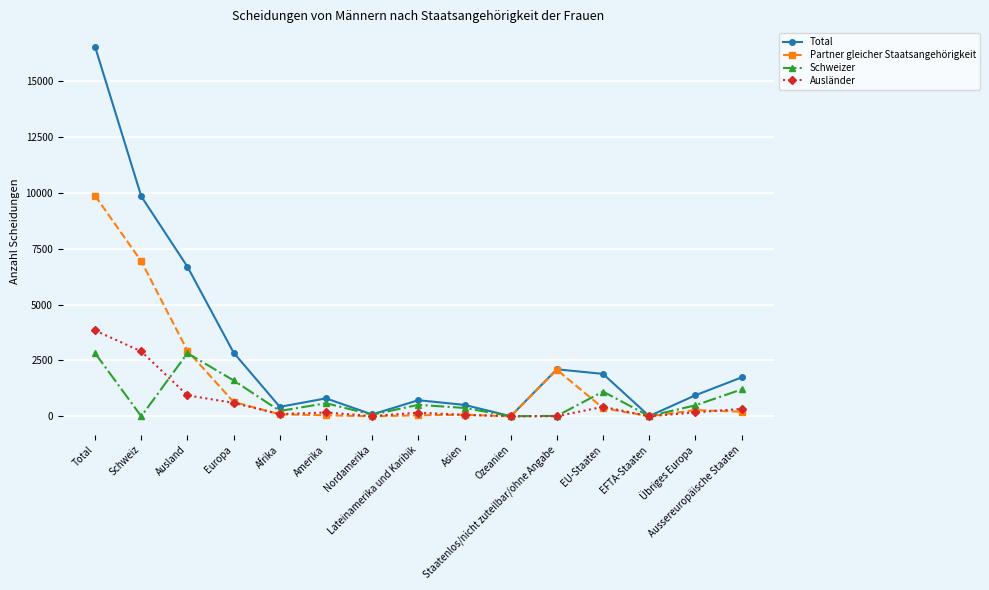

What is the total value across all series at Ozeanien?

10